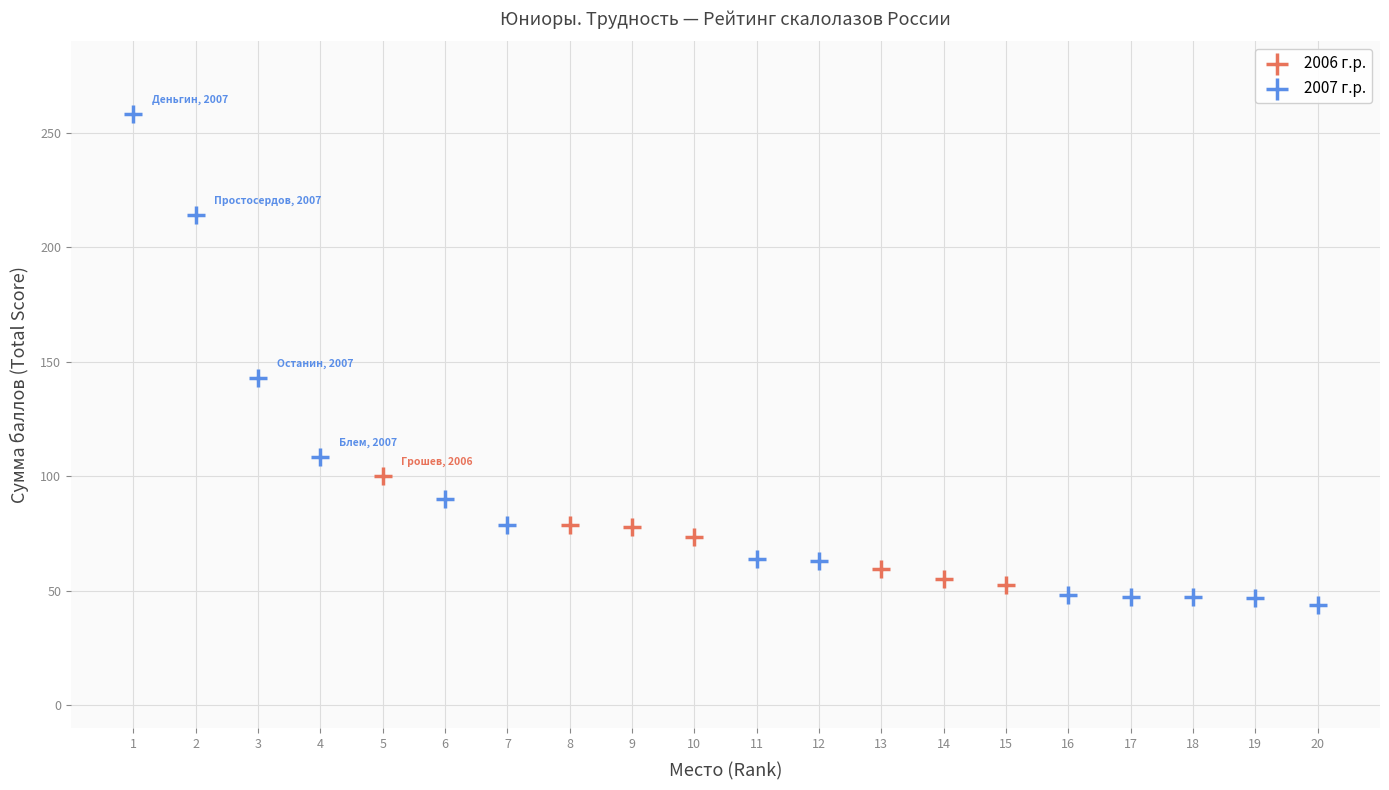

Which series reaches the maximum Y coordinate?

2007 г.р.